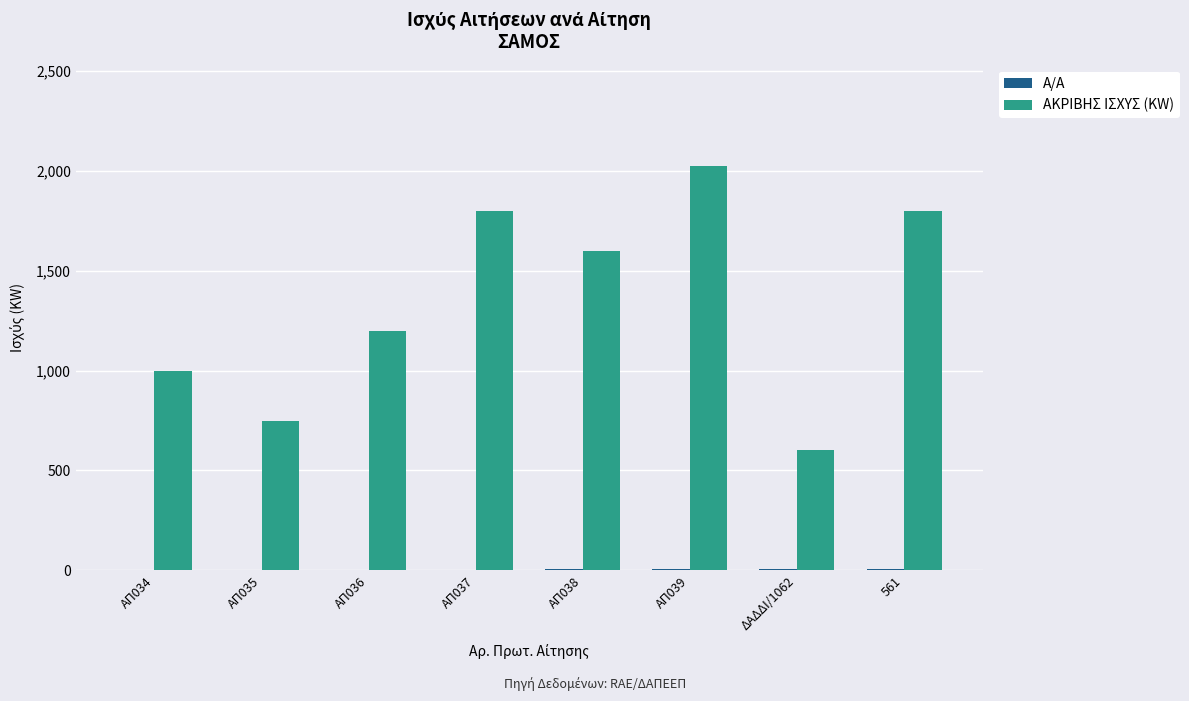

Count the number of categories in the chart.

8